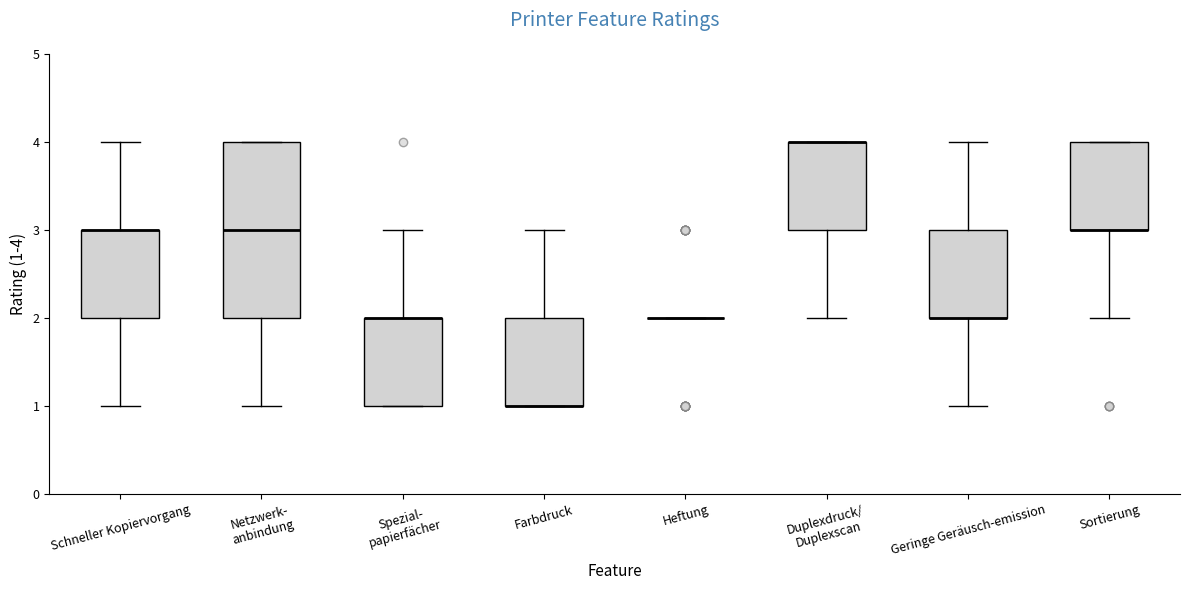

Reading left to right, transcribe this box plot: for each box, give where its median line is, the range the box spans, and where its two whiskers end, as read against the y-axis. The values are not printed on the chart, so give them approximately, as read against the axis.

Schneller Kopiervorgang: median 3 (drawn on the box's upper edge), box 2 to 3, whiskers 1 to 4
Netzwerk- anbindung: median 3, box 2 to 4, whiskers 1 to 4
Spezial- papierfächer: median 2 (drawn on the box's upper edge), box 1 to 2, whiskers 1 to 3
Farbdruck: median 1 (drawn on the box's lower edge), box 1 to 2, whiskers 1 to 3
Heftung: box collapsed to a line at 2, whiskers 2 to 2
Duplexdruck/ Duplexscan: median 4 (drawn on the box's upper edge), box 3 to 4, whiskers 2 to 4
Geringe Geräusch-emission: median 2 (drawn on the box's lower edge), box 2 to 3, whiskers 1 to 4
Sortierung: median 3 (drawn on the box's lower edge), box 3 to 4, whiskers 2 to 4